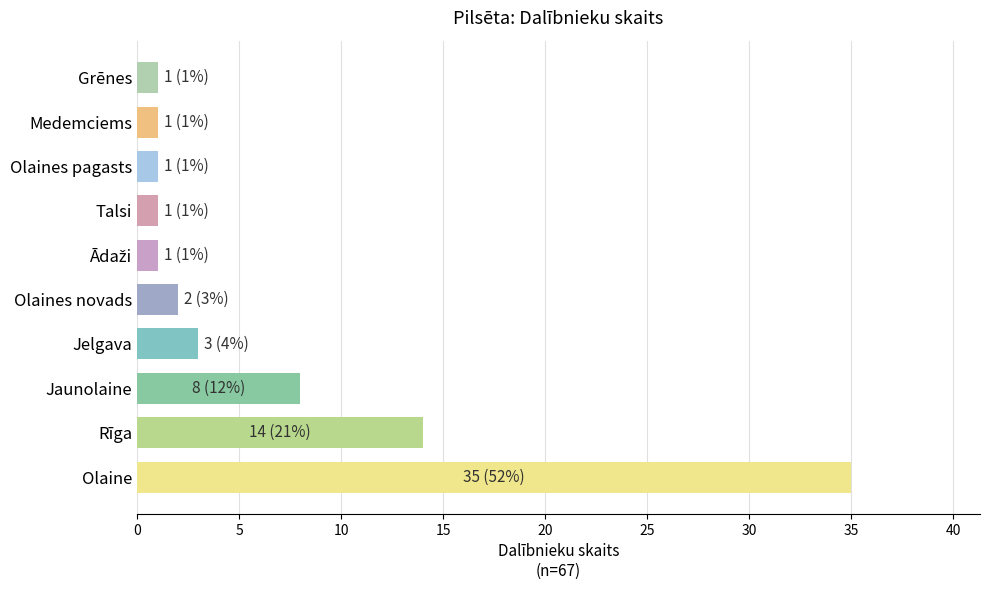

The value at Grēnes is 1. True or false?

True